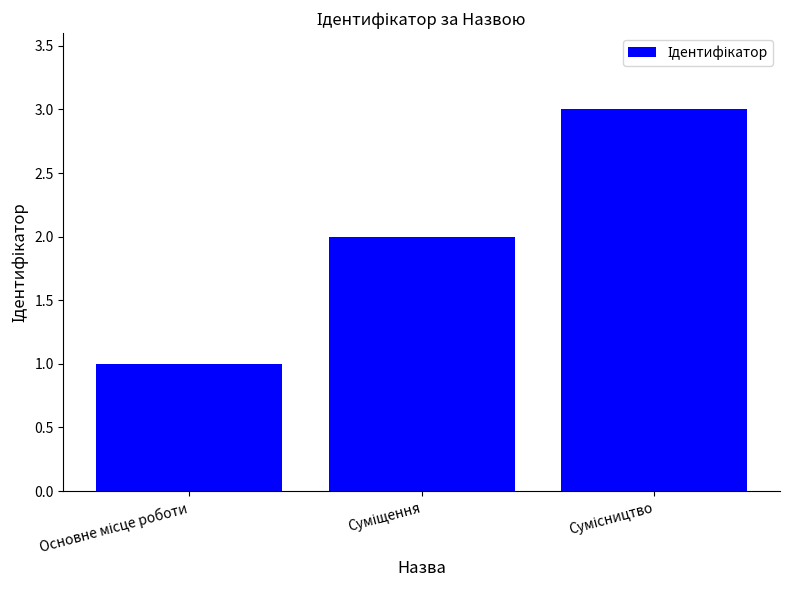

What is the maximum value shown in the chart?

3